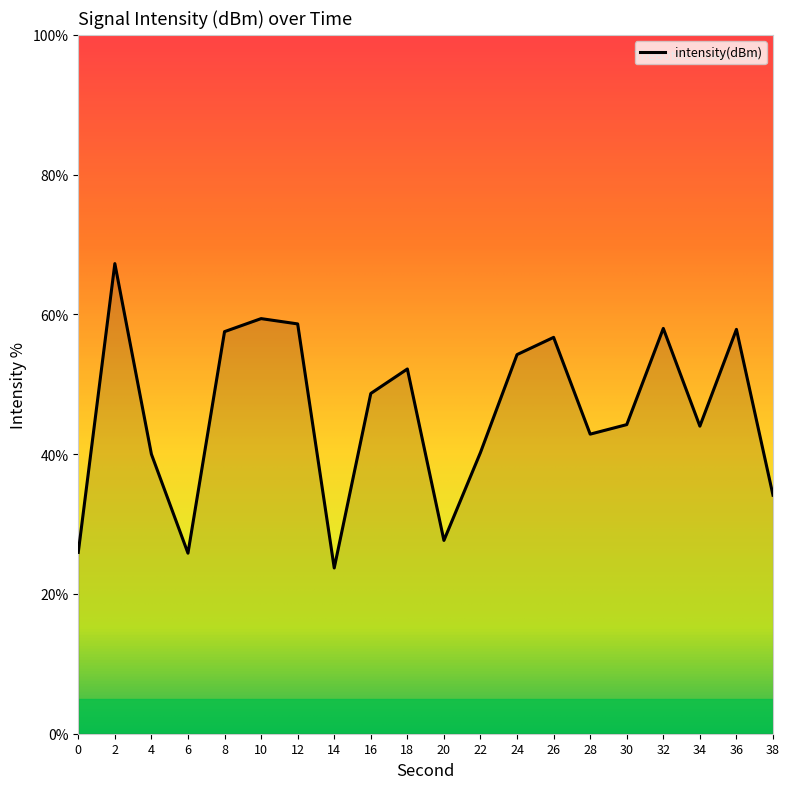

What is the smallest value displayed?

23.7